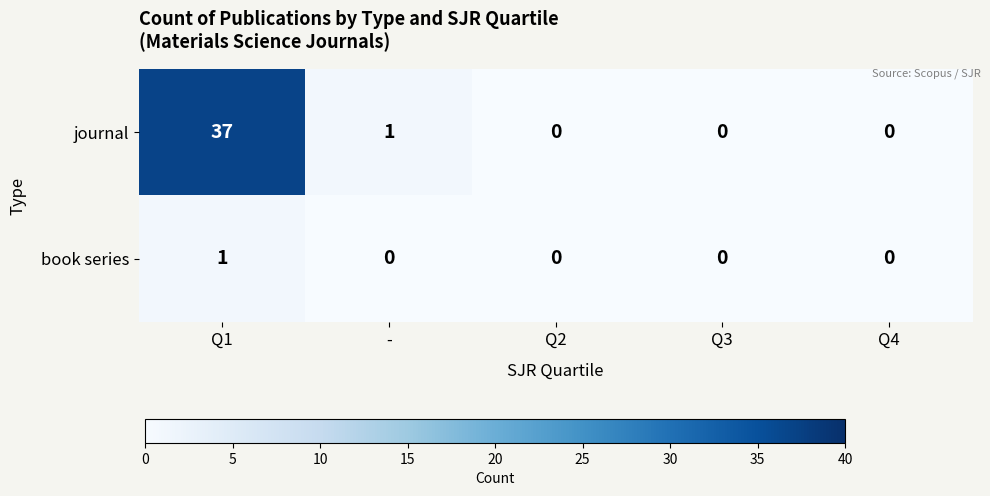

Which category has the highest value in the book series series?

Q1